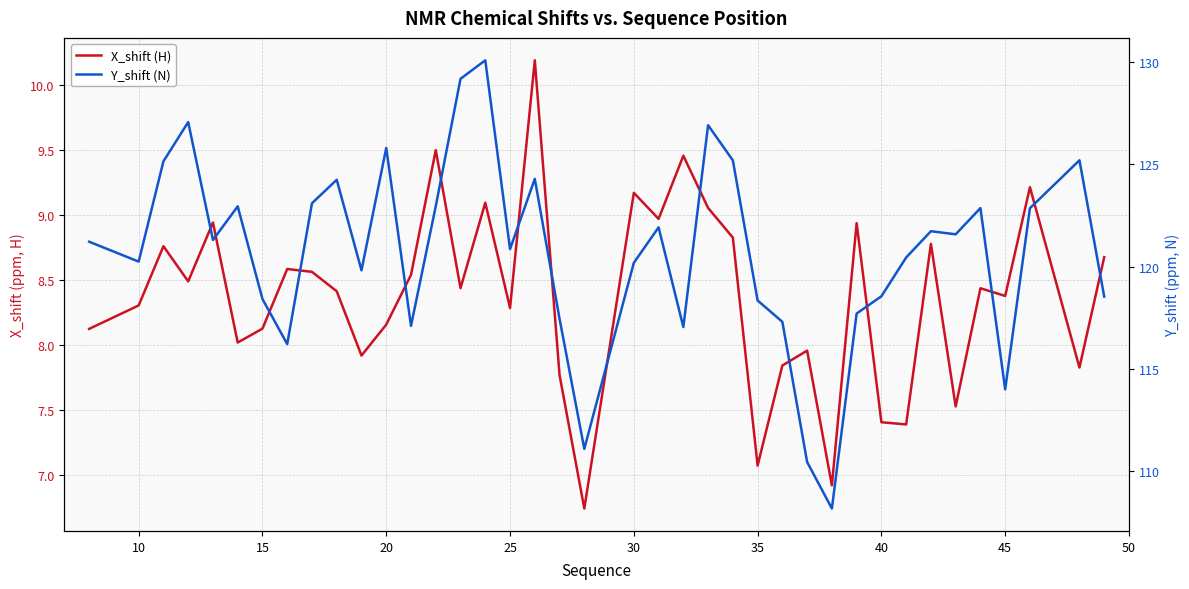

True or false: X_shift (H) has more than 2 points higher than both neighbors.

True